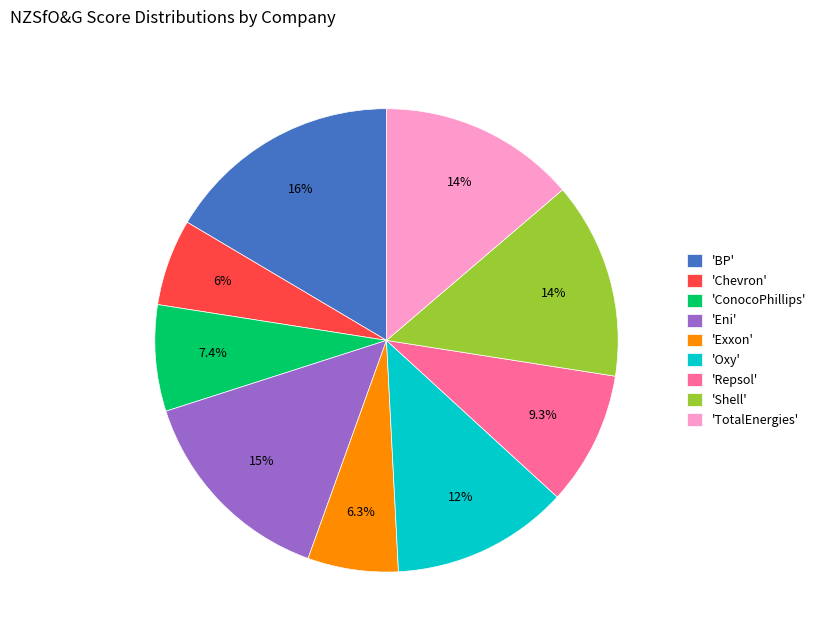

Is 'Chevron' the majority of the pie?

No